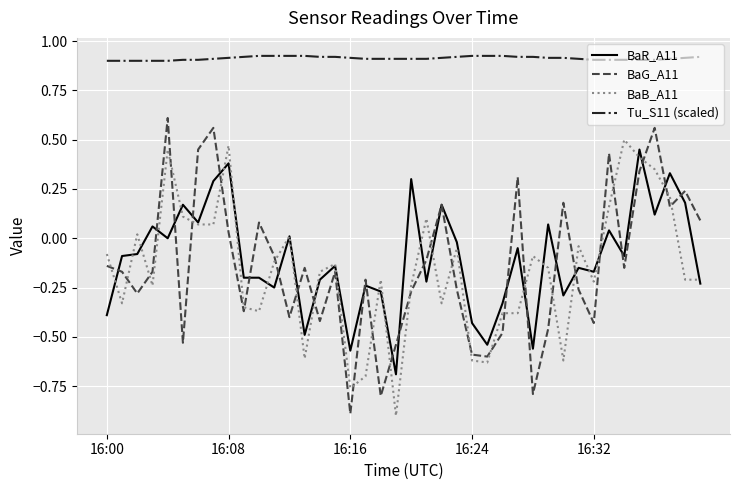

True or false: BaG_A11 and Tu_S11 (scaled) intersect in this chart.

False